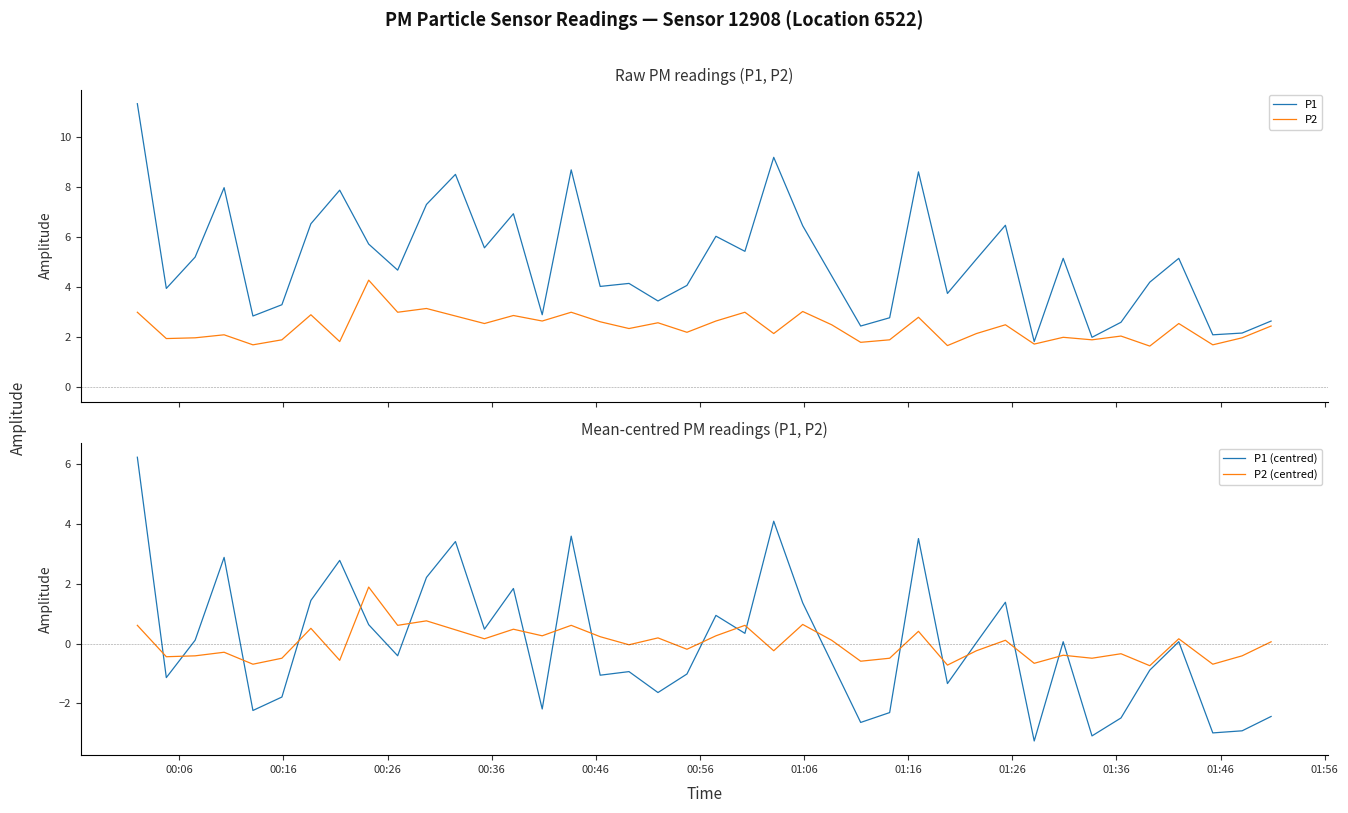

What is the lowest value of the P1 series?

1.8